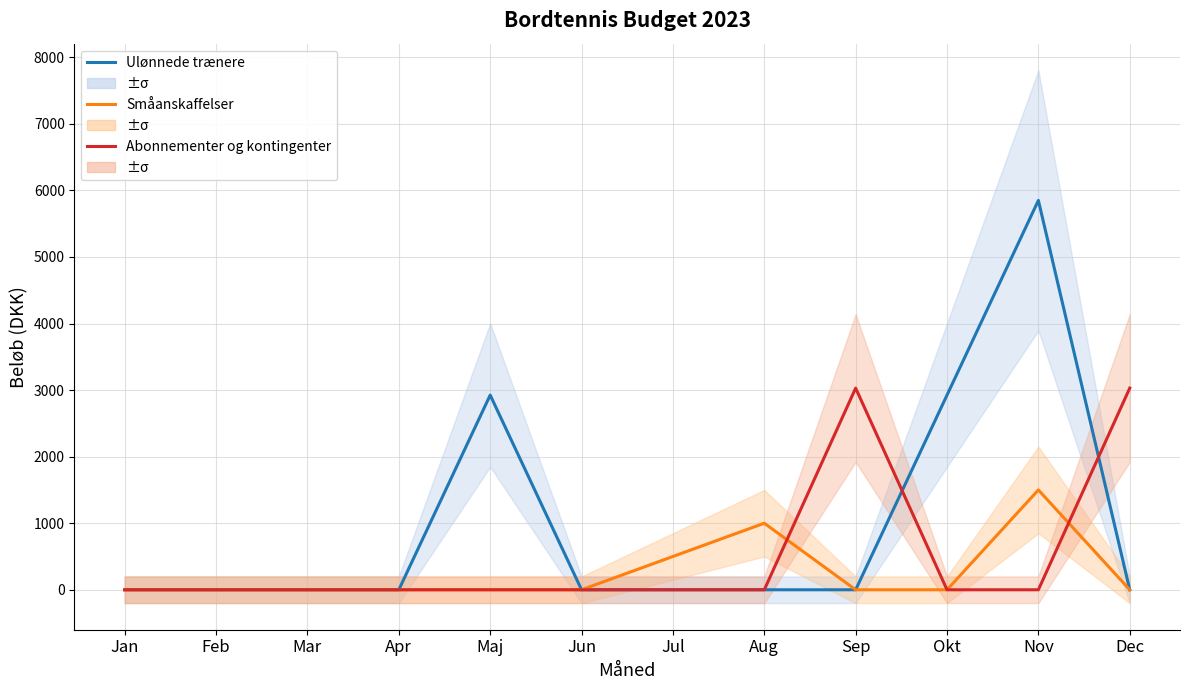

In Ulønnede trænere, how many points are higher than both neighbors (excluding endpoints)?

2